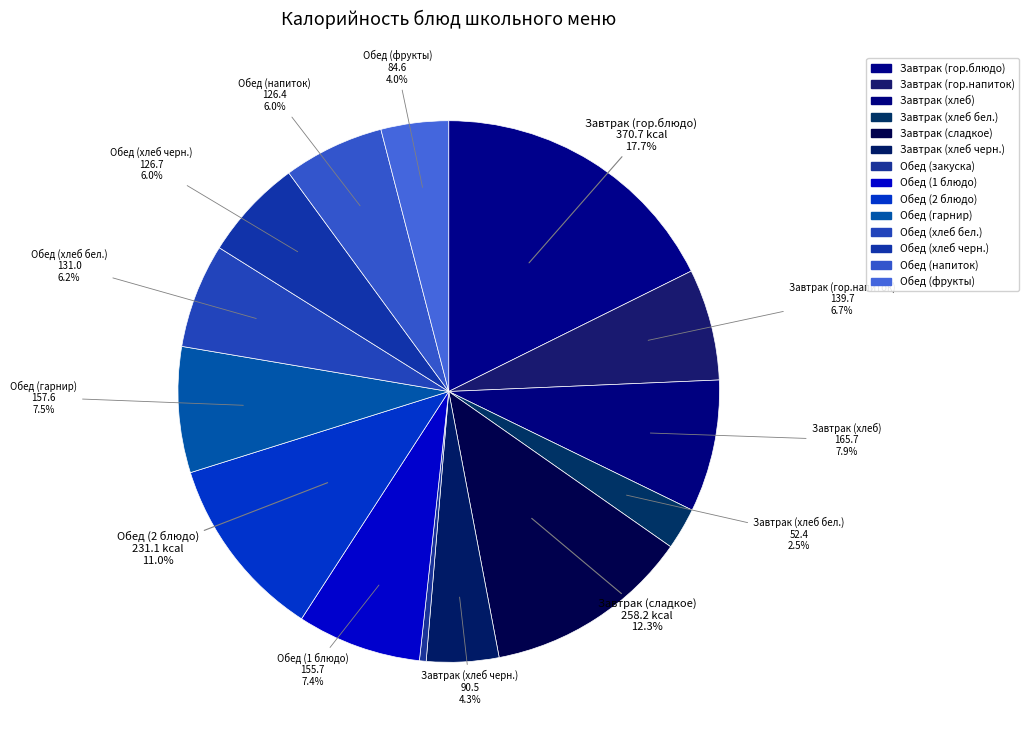

Which has a higher value, Обед (1 блюдо) or Завтрак (гор.напиток)?

Обед (1 блюдо)